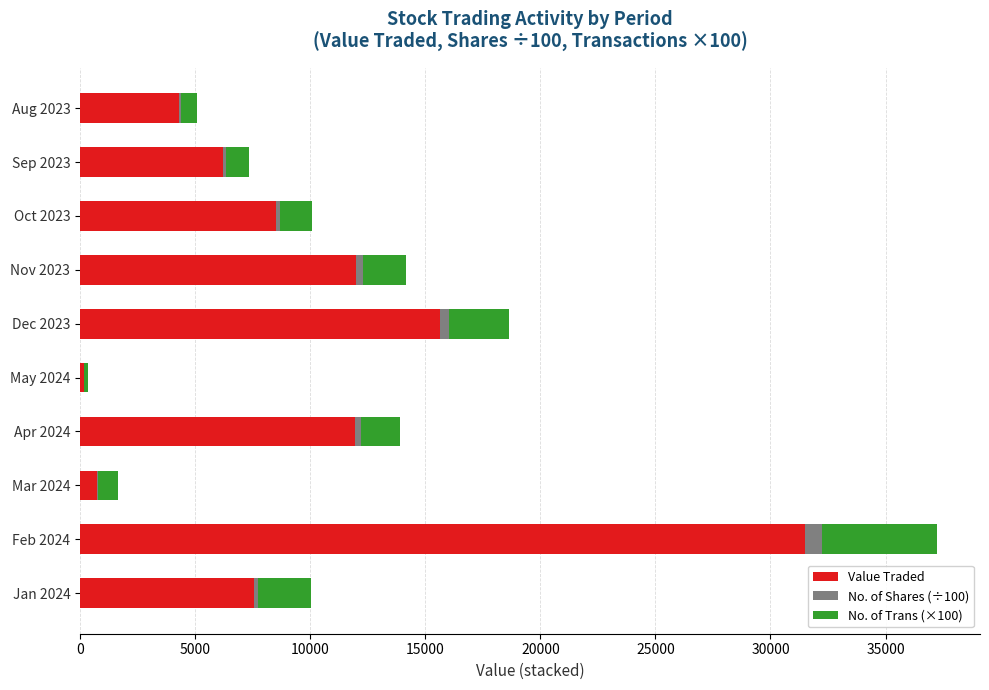

At which category is the sum across all series the highest?

Feb 2024